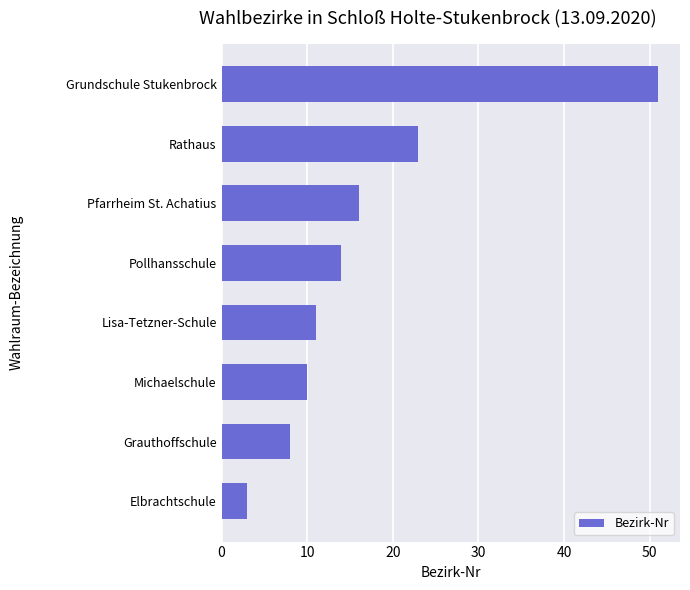

What is the difference between the maximum and minimum values?

48